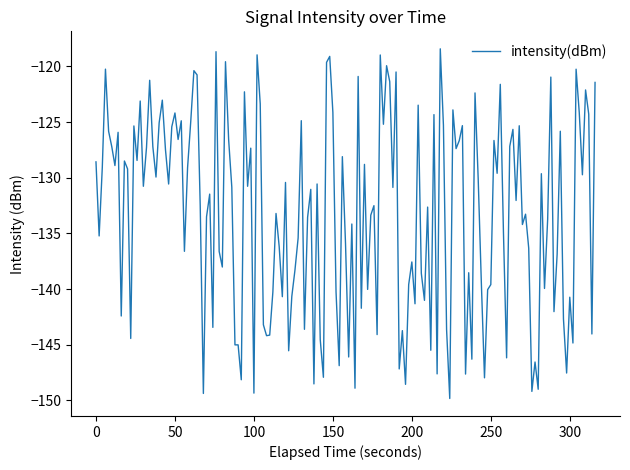

What is the minimum value shown in the chart?

-149.8